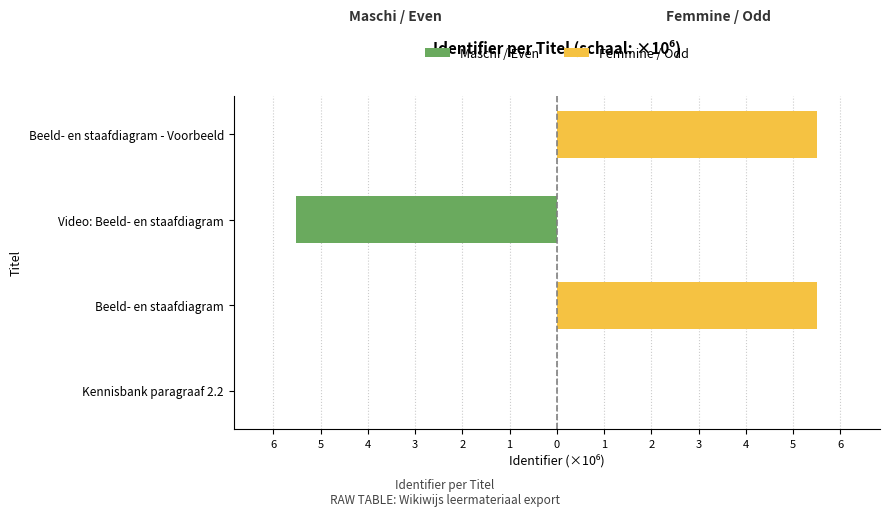

How many negative values does the Maschi / Even series have?

1